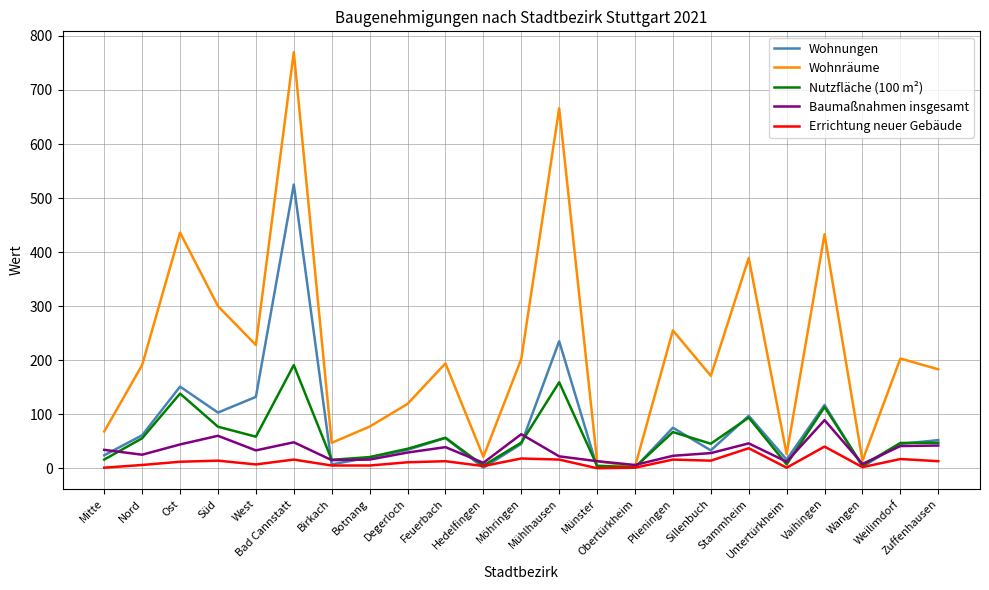

What is the difference between the maximum and minimum values in the Wohnräume series?

767.0